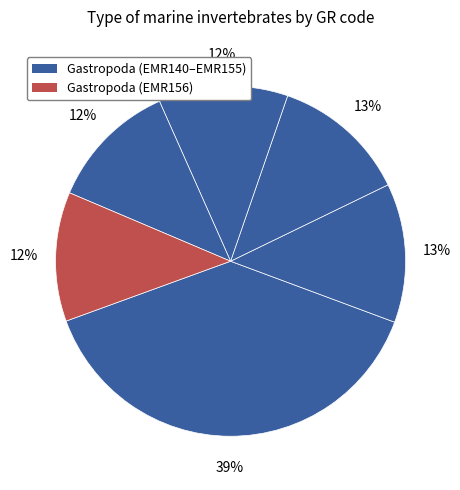

How many slices are in this pie chart?

6